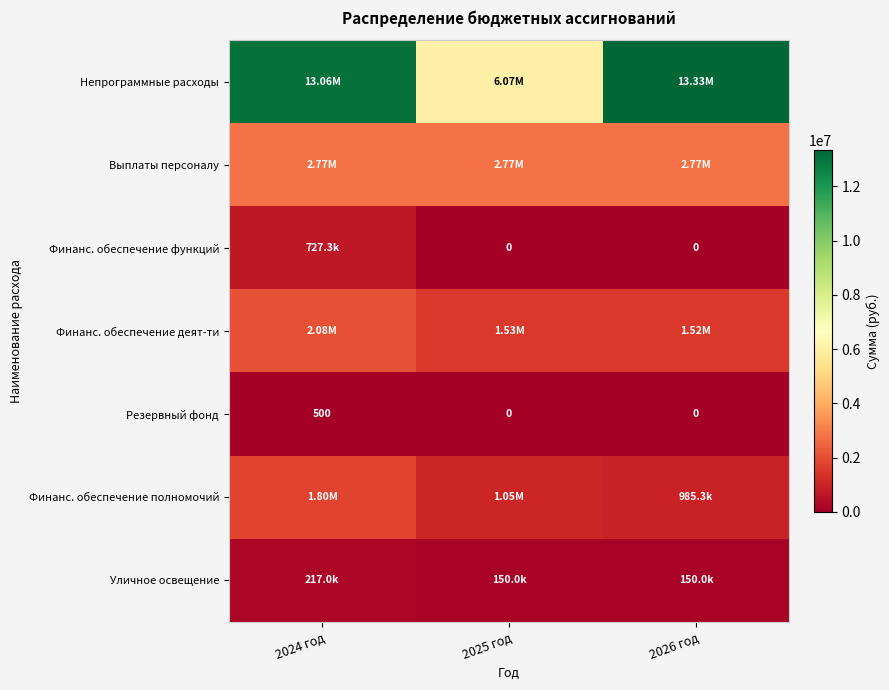

At which category is the sum across all series the highest?

2024 год